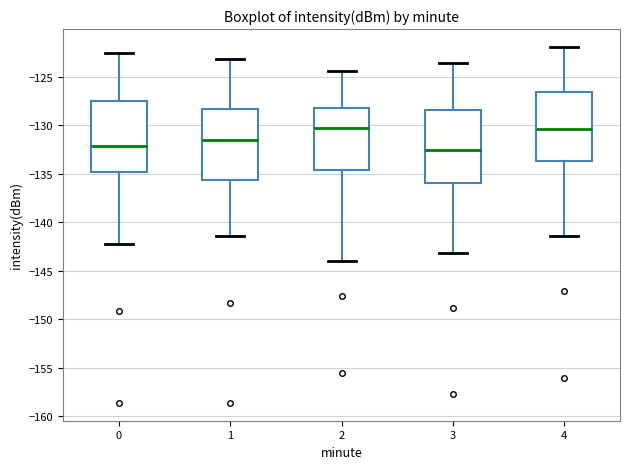

Reading left to right, read every box against the y-axis: the position of its median line, the range the box covers, and the ends of its whiskers. The values are not printed on the chart, so give them approximately, as read against the axis.

0: median -132.0, box -135.0 to -127.5, whiskers -142.0 to -122.5
1: median -131.5, box -135.5 to -128.5, whiskers -141.5 to -123.0
2: median -130.5, box -134.5 to -128.5, whiskers -144.0 to -124.5
3: median -132.5, box -136.0 to -128.5, whiskers -143.0 to -123.5
4: median -130.5, box -133.5 to -126.5, whiskers -141.5 to -122.0